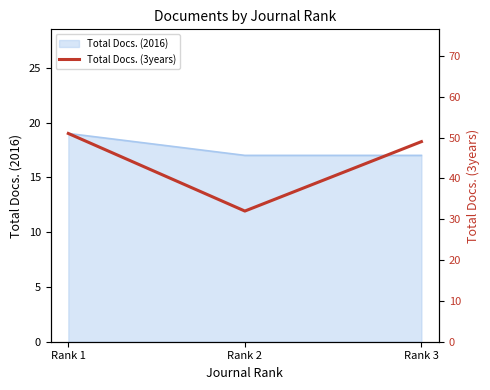

Rank the categories by value from lowest to highest.

Rank 2, Rank 3, Rank 1